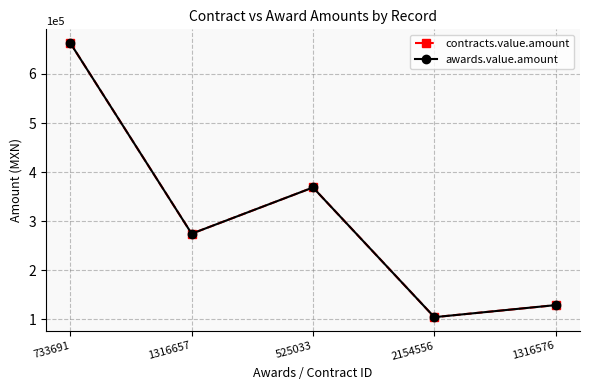

Is the value of awards.value.amount at 2154556 greater than the value of contracts.value.amount at 2154556?

No